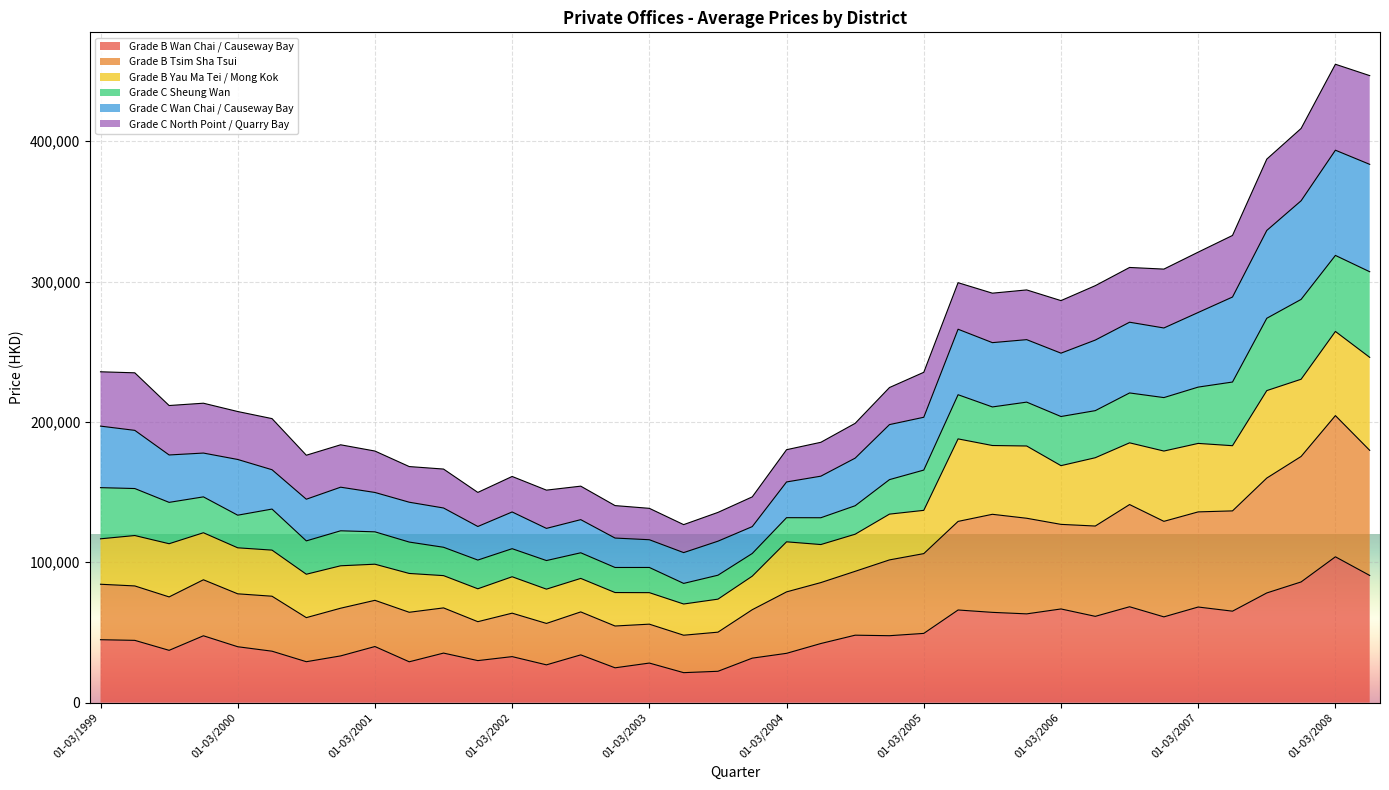

What is the value of the Grade B Wan Chai / Causeway Bay point at the 30th from the left?

61432